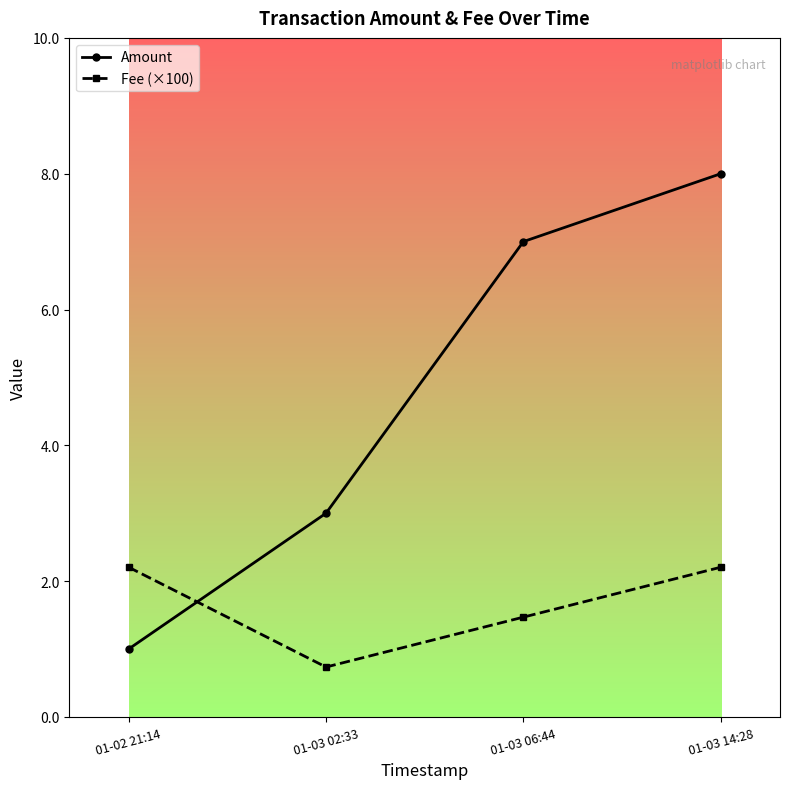

Is the value of Amount at 01-03 14:28 greater than the value of Fee (×100) at 01-03 06:44?

Yes